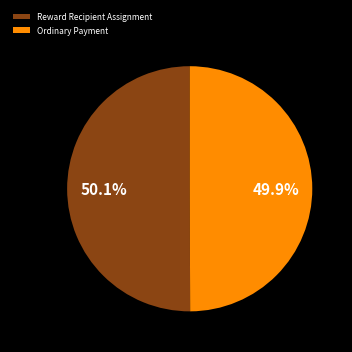

To the nearest percent, what is the combined percentage of Reward Recipient Assignment and Ordinary Payment?

100%